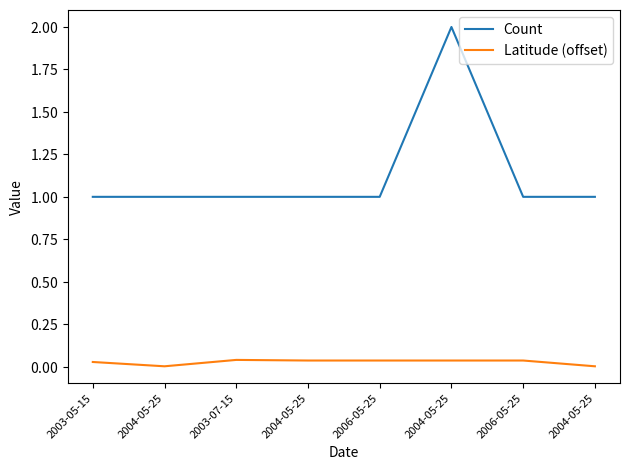

Does the chart display data point markers on the line(s)?

No